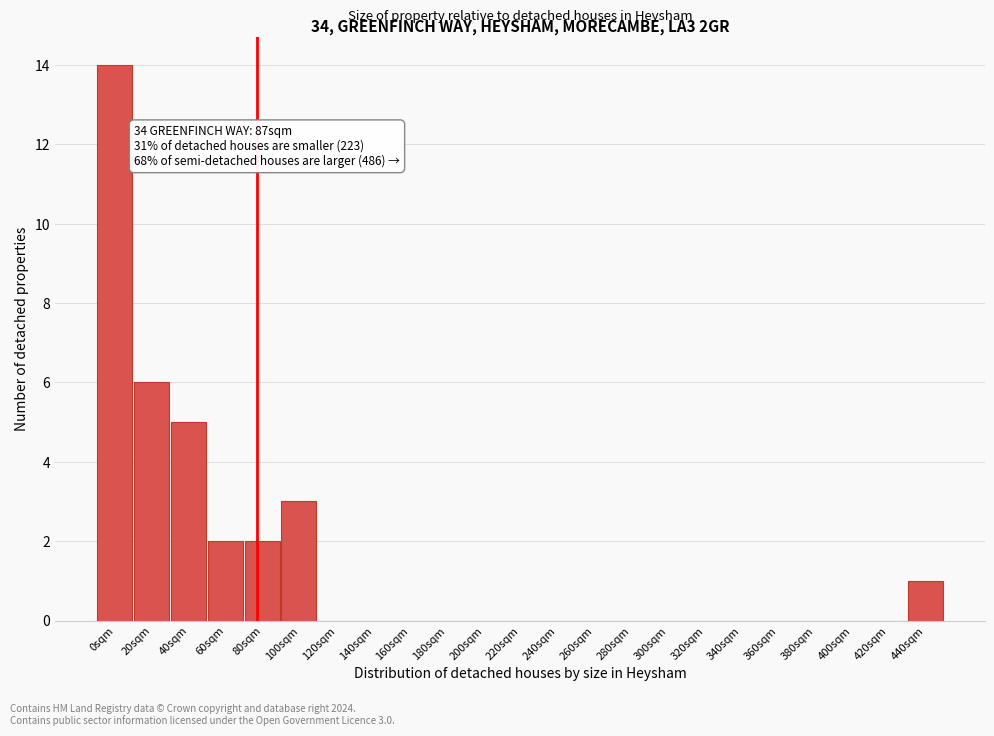

Reading right to left, extract all data points from this chart.

440sqm=1	420sqm=0	400sqm=0	380sqm=0	360sqm=0	340sqm=0	320sqm=0	300sqm=0	280sqm=0	260sqm=0	240sqm=0	220sqm=0	200sqm=0	180sqm=0	160sqm=0	140sqm=0	120sqm=0	100sqm=3	80sqm=2	60sqm=2	40sqm=5	20sqm=6	0sqm=14